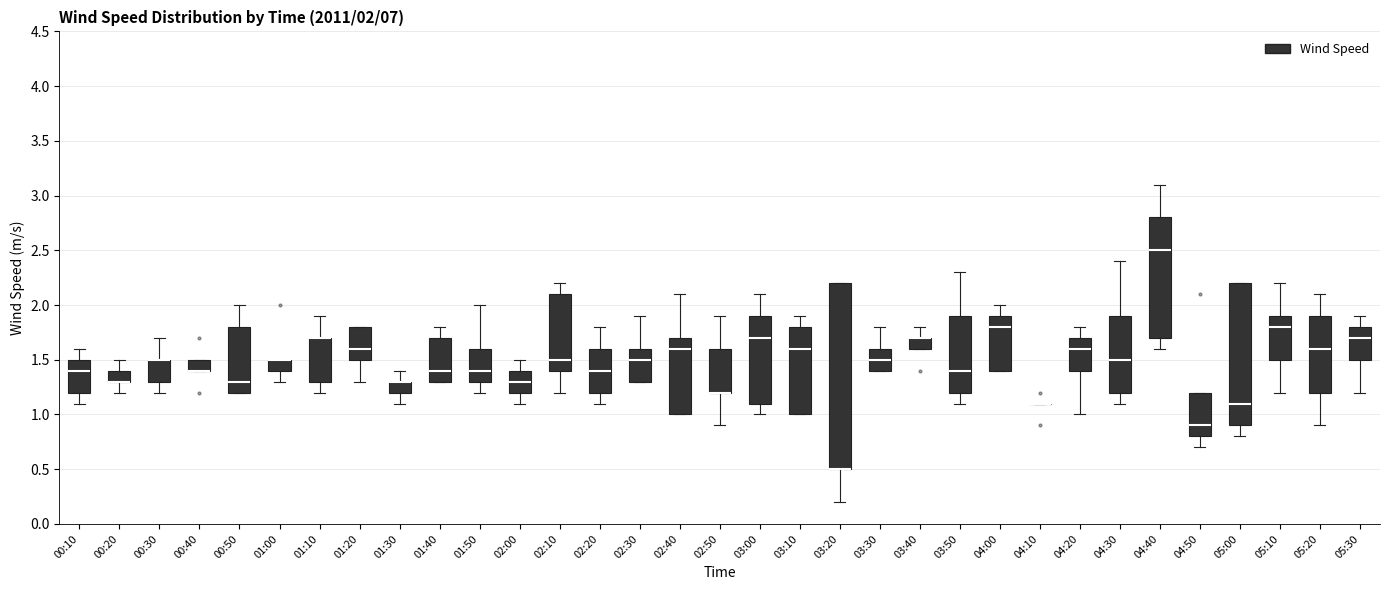

Which box is the tallest, from its lower edge to its upper edge?

03:20